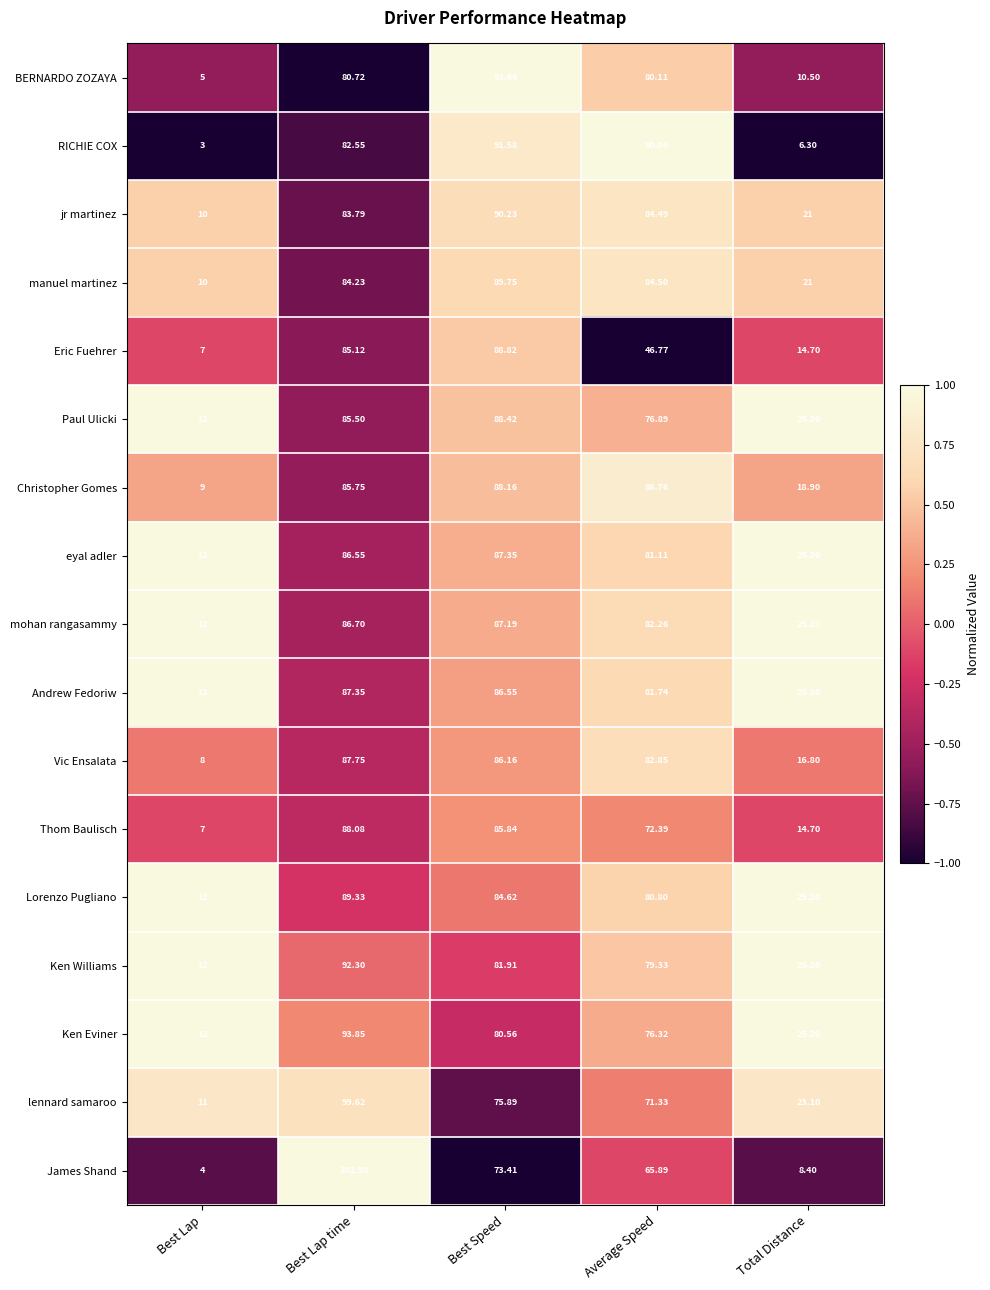

How many distinct data groups are displayed?

17